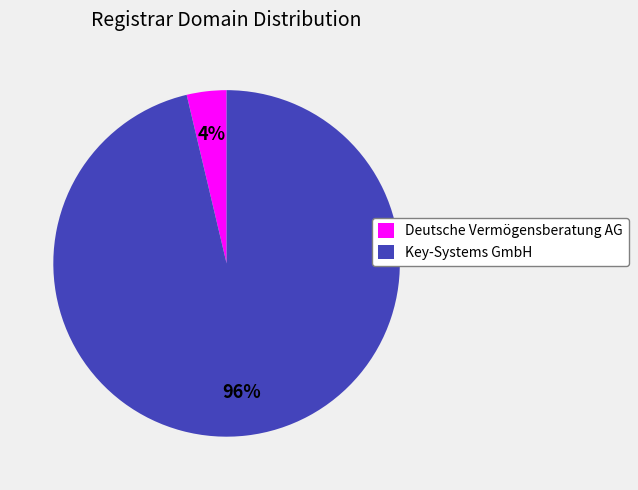

How many slices are in this pie chart?

2